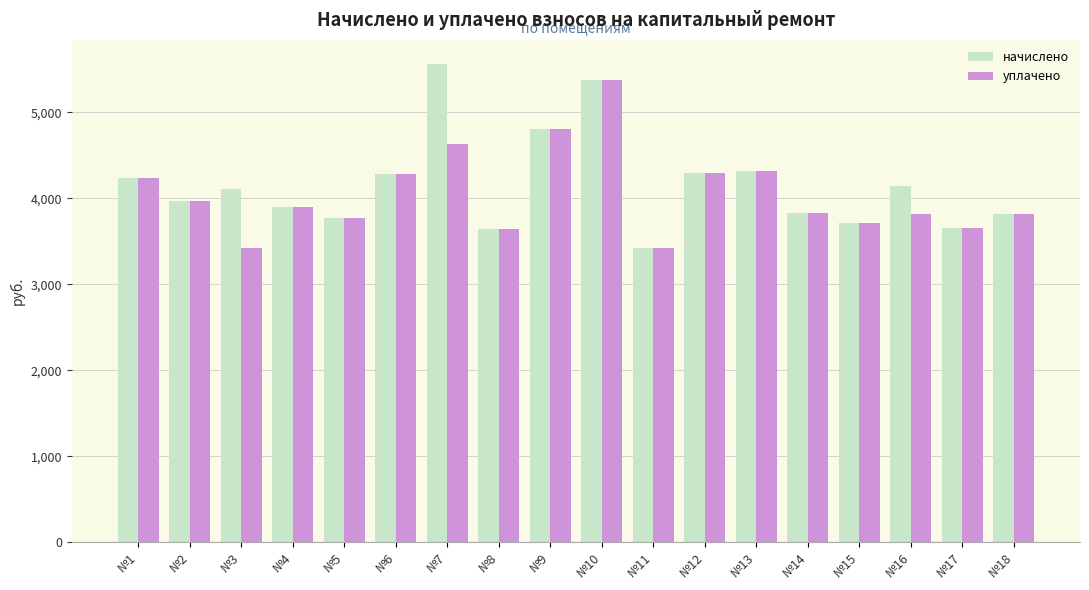

What is the minimum value for уплачено?

3422.5